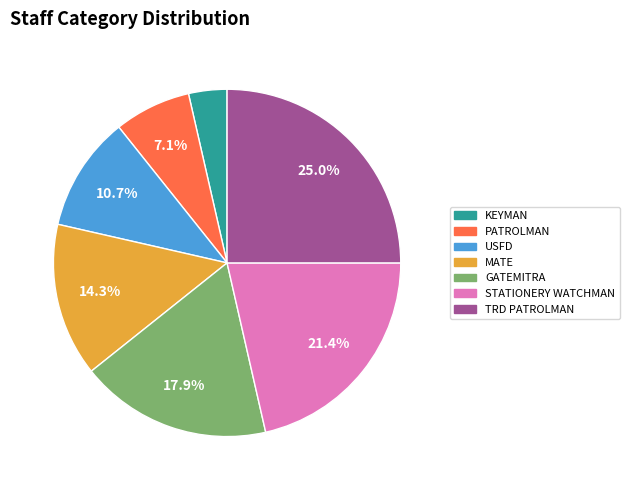

The MATE slice represents 14% of the pie. True or false?

True